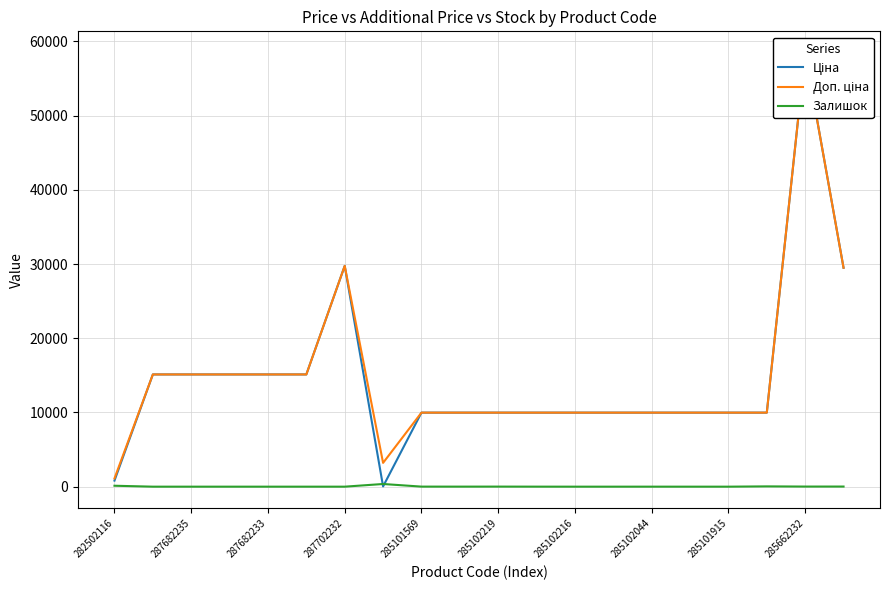

True or false: Ціна and Доп. ціна cross at least once.

False